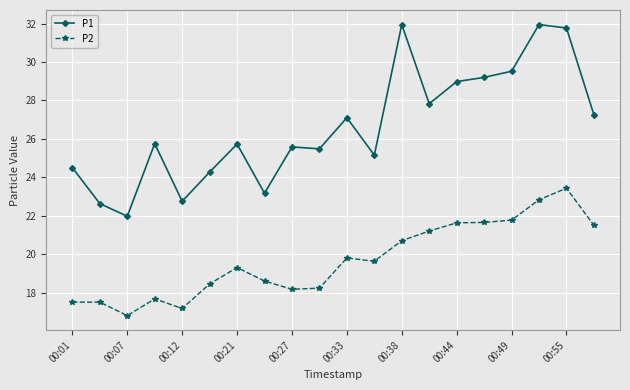

At how many categories does at least one series exceed 17?

20